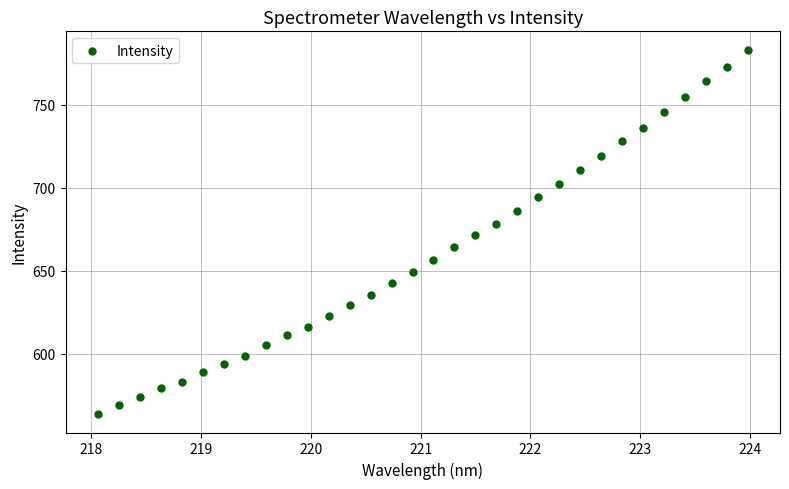

What is the range of X values (max minus min)?

5.9